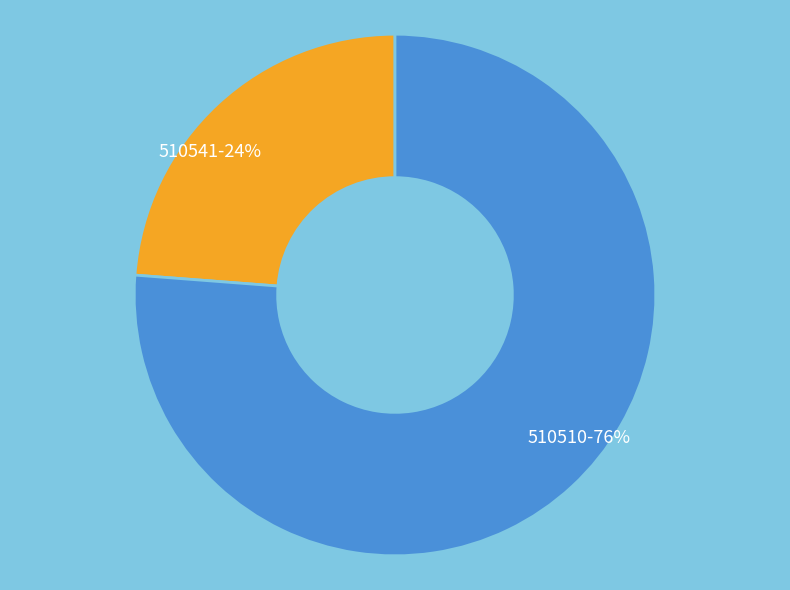

Is it true that 510541 is 24% of the pie?

True